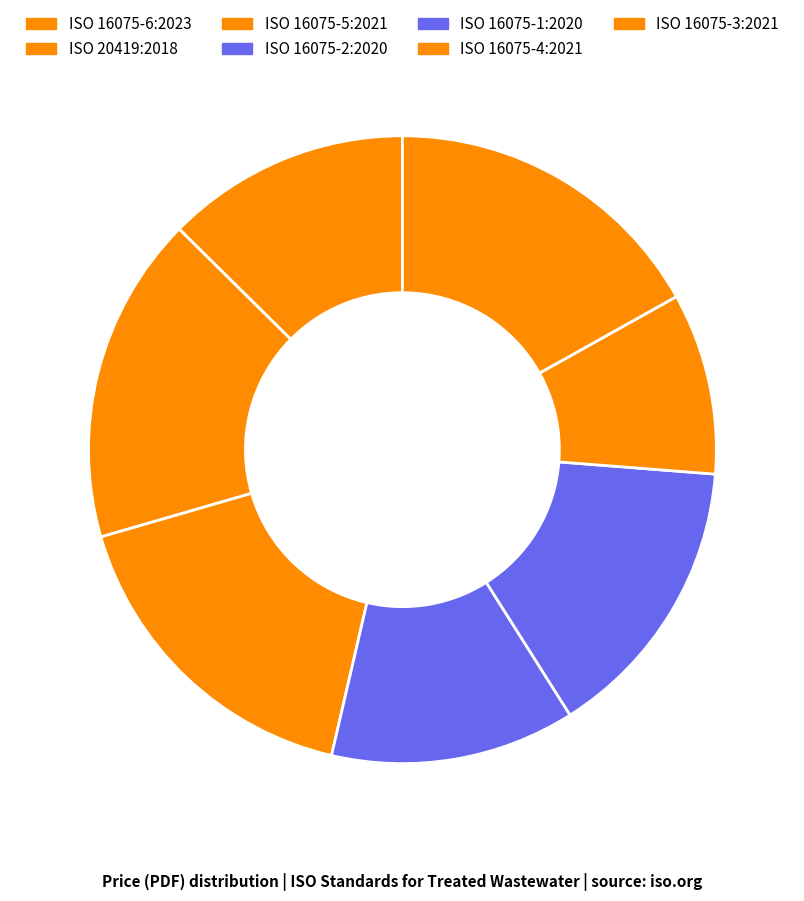

How many segments does this pie chart have?

7